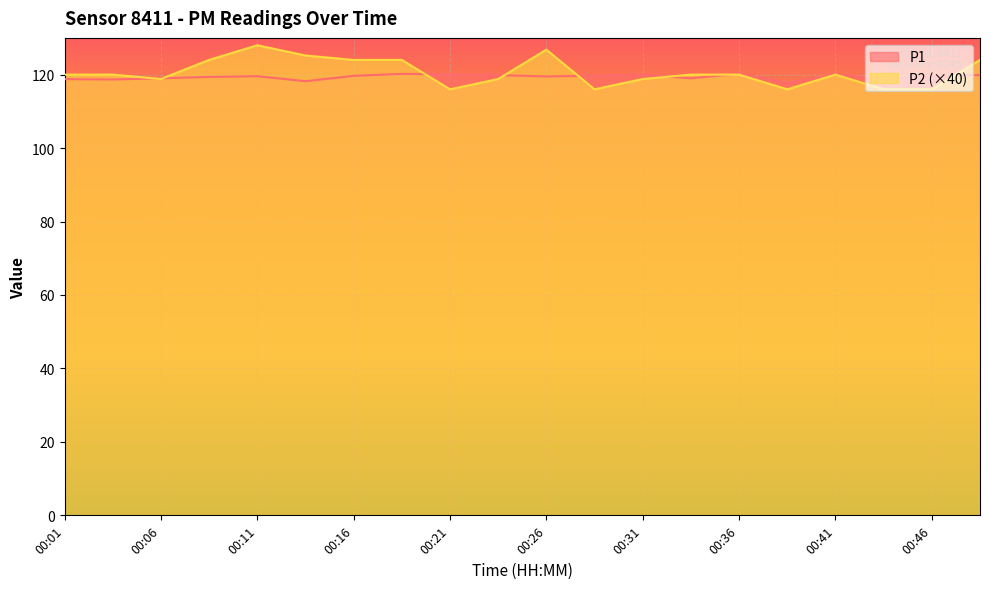

What is the value of the P2 point at the 13th from the left?

118.8